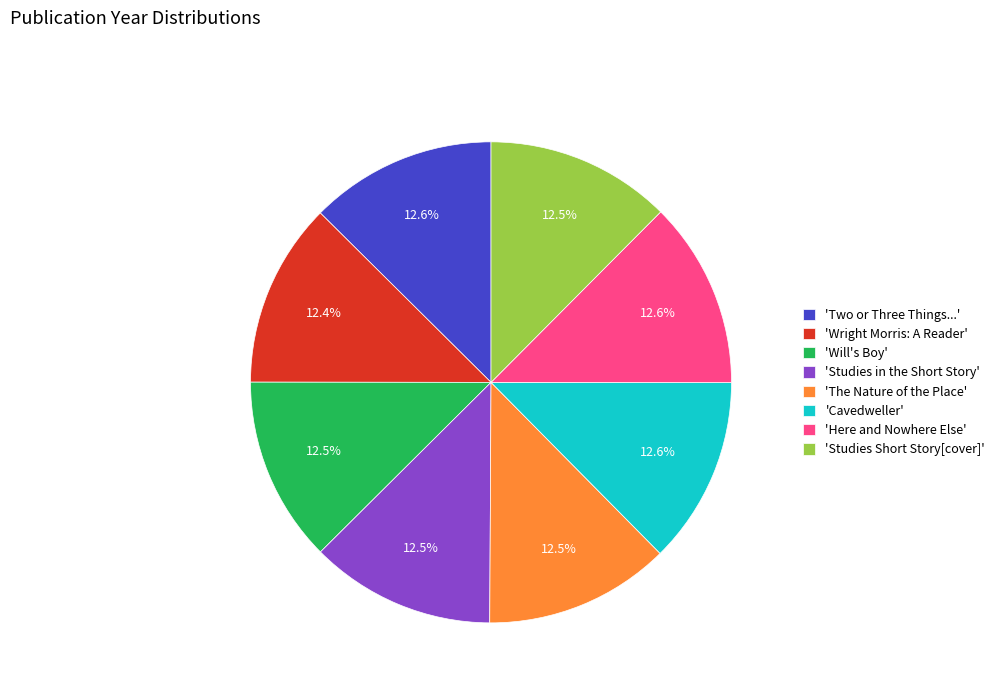

Approximately how many times larger is the value at 'Two or Three Things...' compared to 'The Nature of the Place'?

1.0